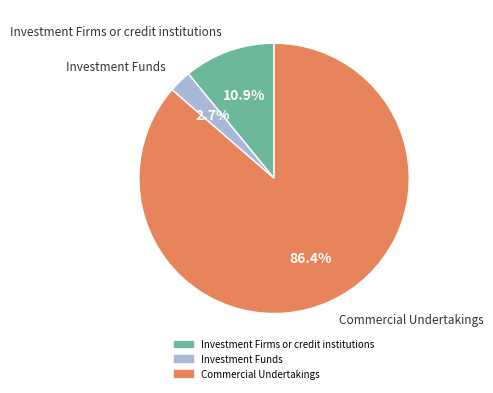

To the nearest percent, what percentage of the pie is Commercial Undertakings?

86%